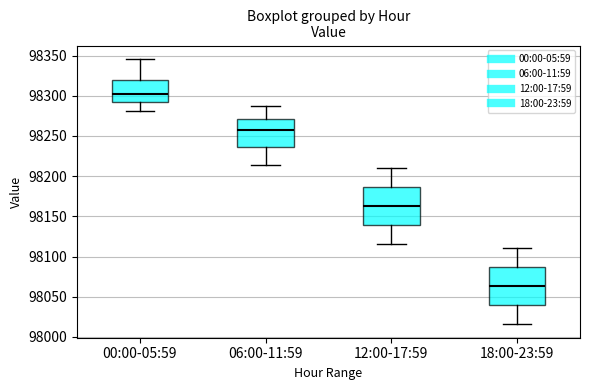

Reading left to right, transcribe this box plot: for each box, give where its median line is, the range the box spans, and where its two whiskers end, as read against the y-axis. The values are not printed on the chart, so give them approximately, as read against the axis.

00:00-05:59: median 98305, box 98290 to 98320, whiskers 98280 to 98345
06:00-11:59: median 98255, box 98235 to 98270, whiskers 98215 to 98285
12:00-17:59: median 98165, box 98140 to 98185, whiskers 98115 to 98210
18:00-23:59: median 98065, box 98040 to 98085, whiskers 98015 to 98110